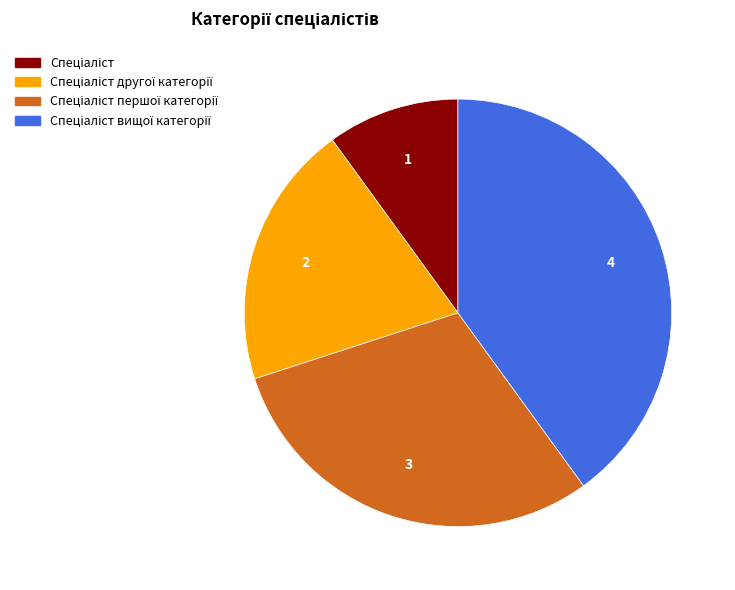

Count the number of slices in the pie.

4